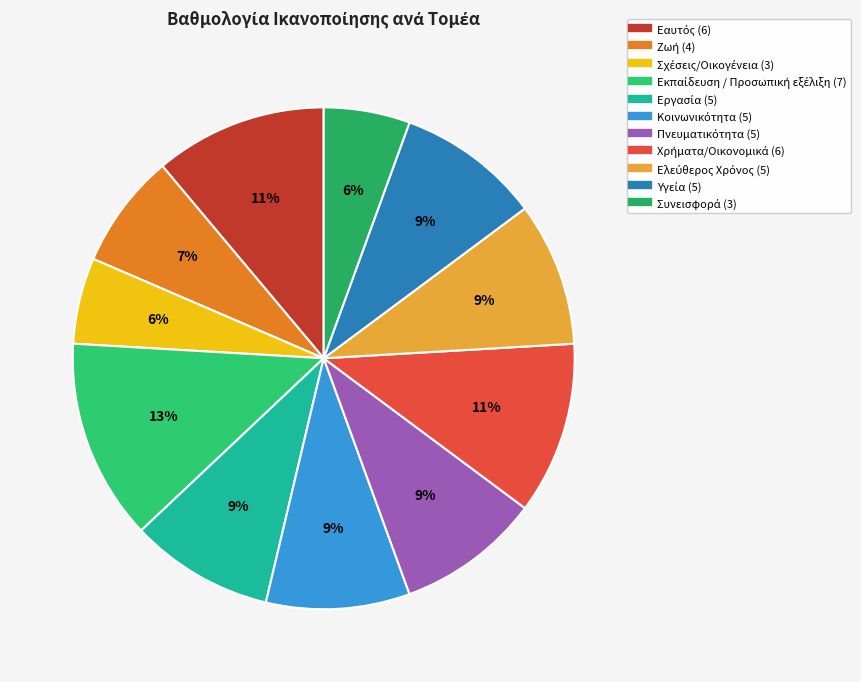

Does Εαυτός represent more than half of the total?

No